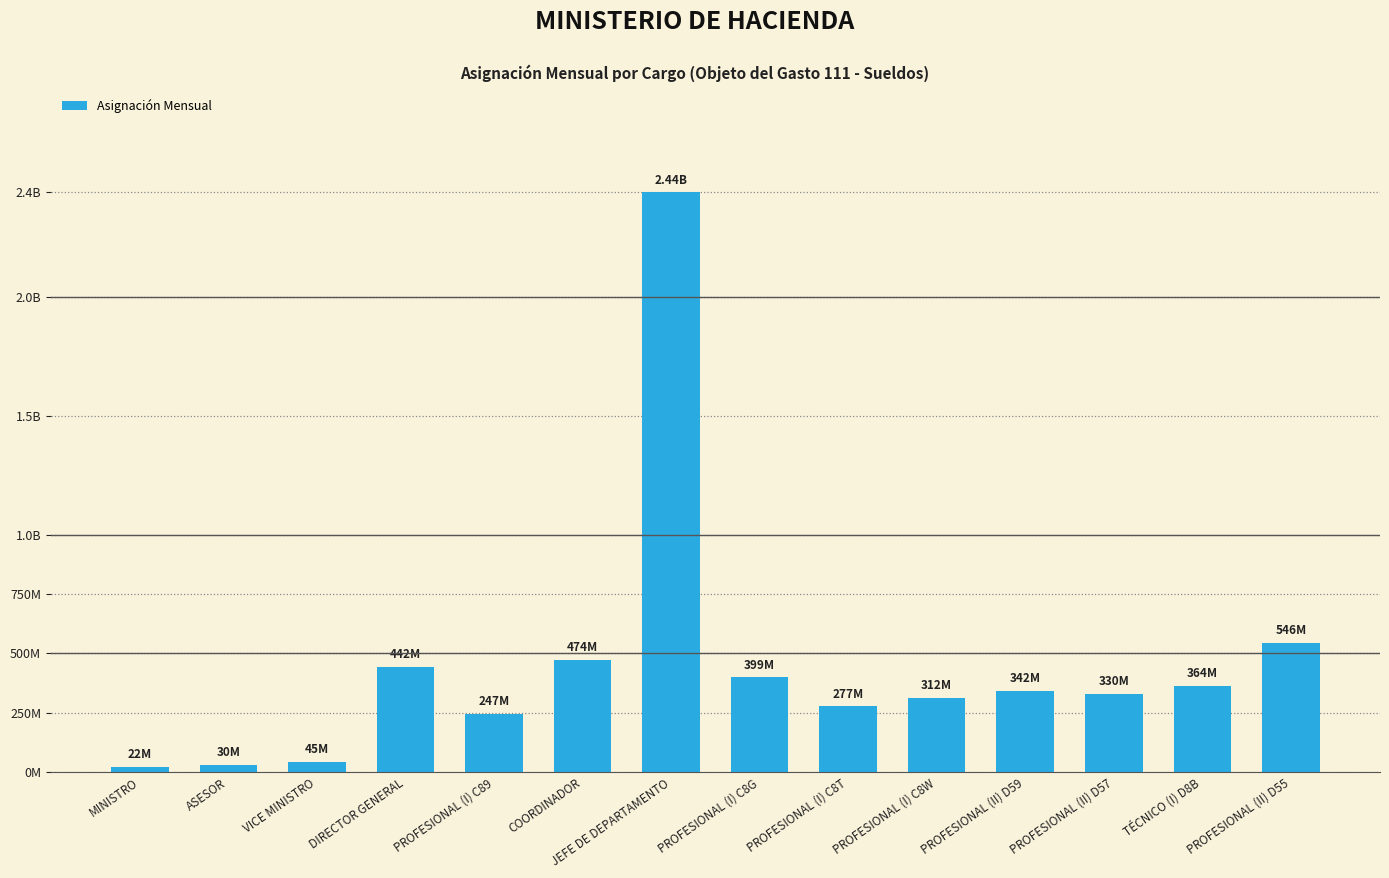

Does the chart contain any negative values?

No